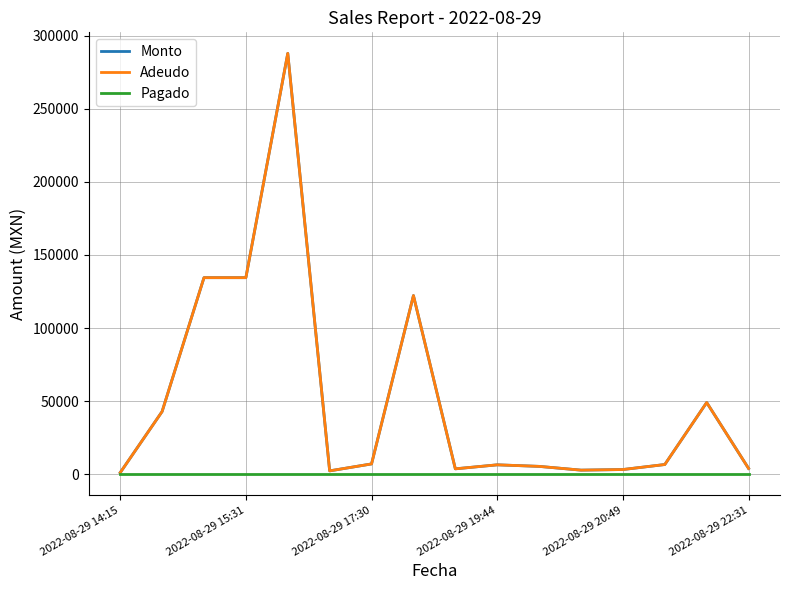

Is this an area chart (filled region under the line)?

No